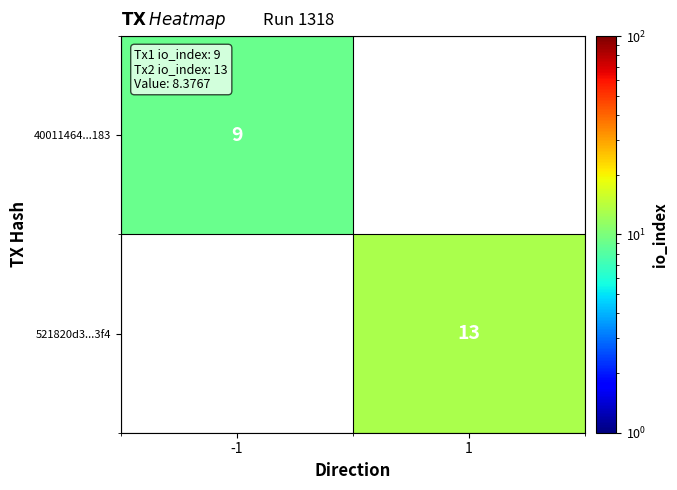

At which category does the chart reach its peak across all series?

1